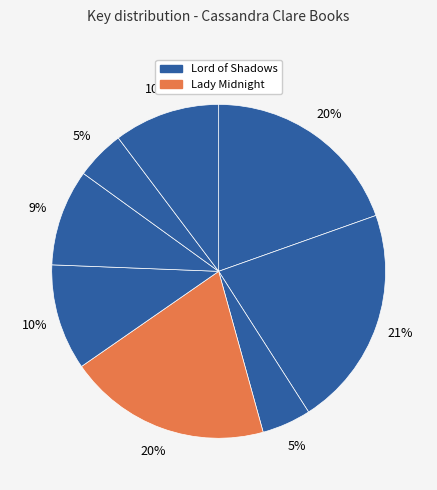

Count the number of slices in the pie.

8